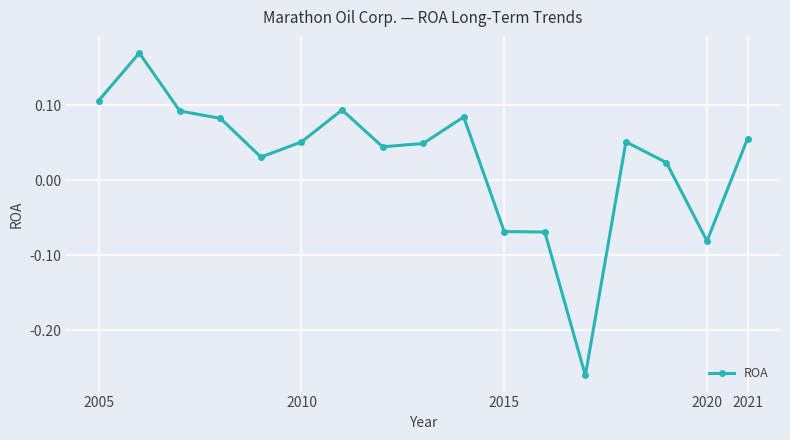

True or false: the data has more than 2 interior local peaks.

True